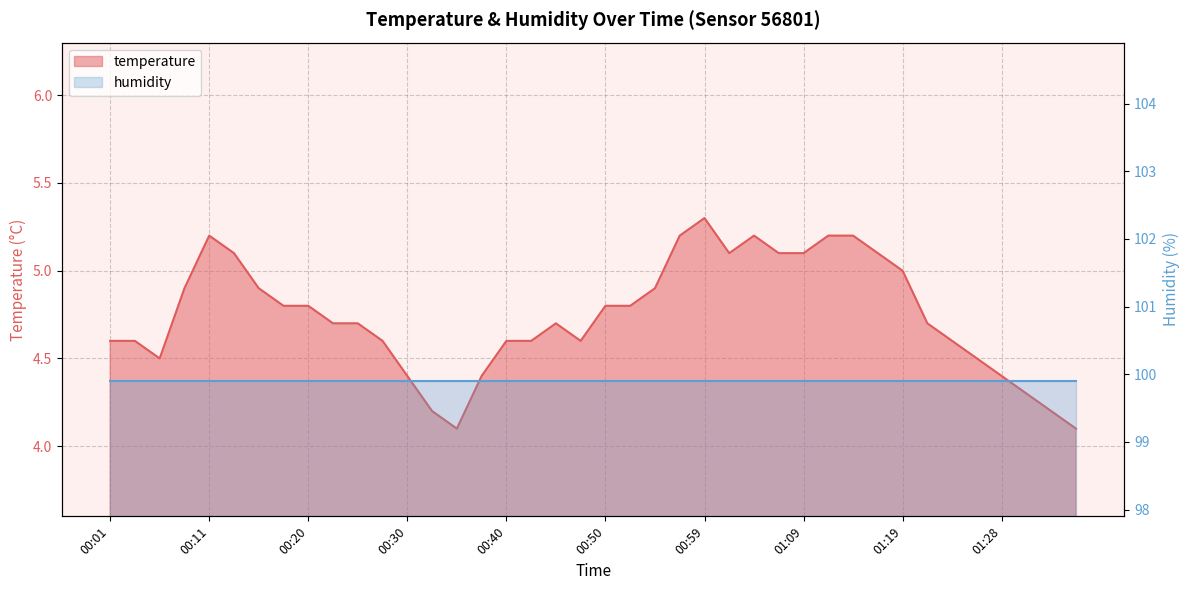

What is the ratio of the value at 01:09 to the value at 00:50?

1.1